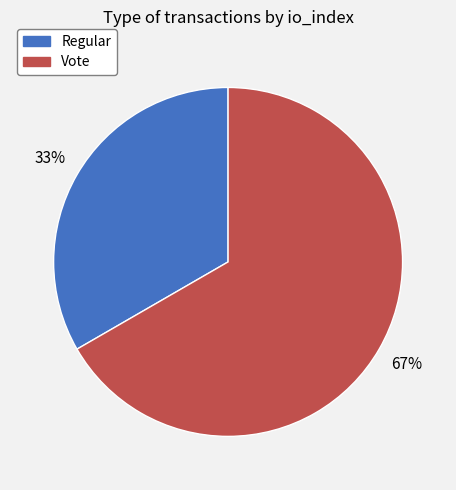

What is the ratio of the value at Vote to the value at Regular?

2.0